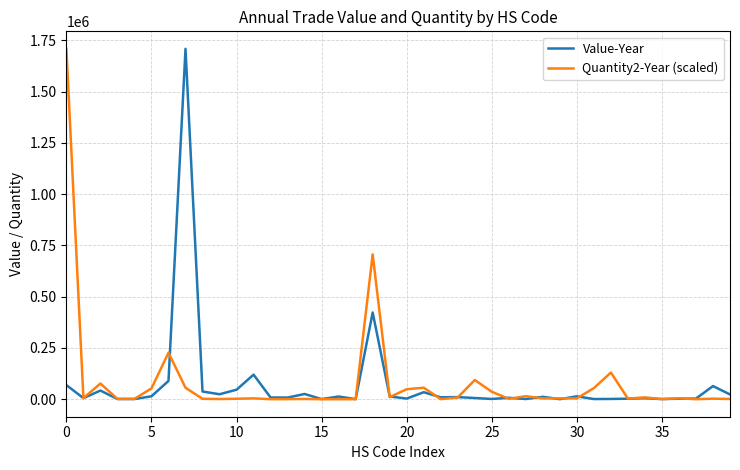

At how many categories does at least one series exceed 715291?

2